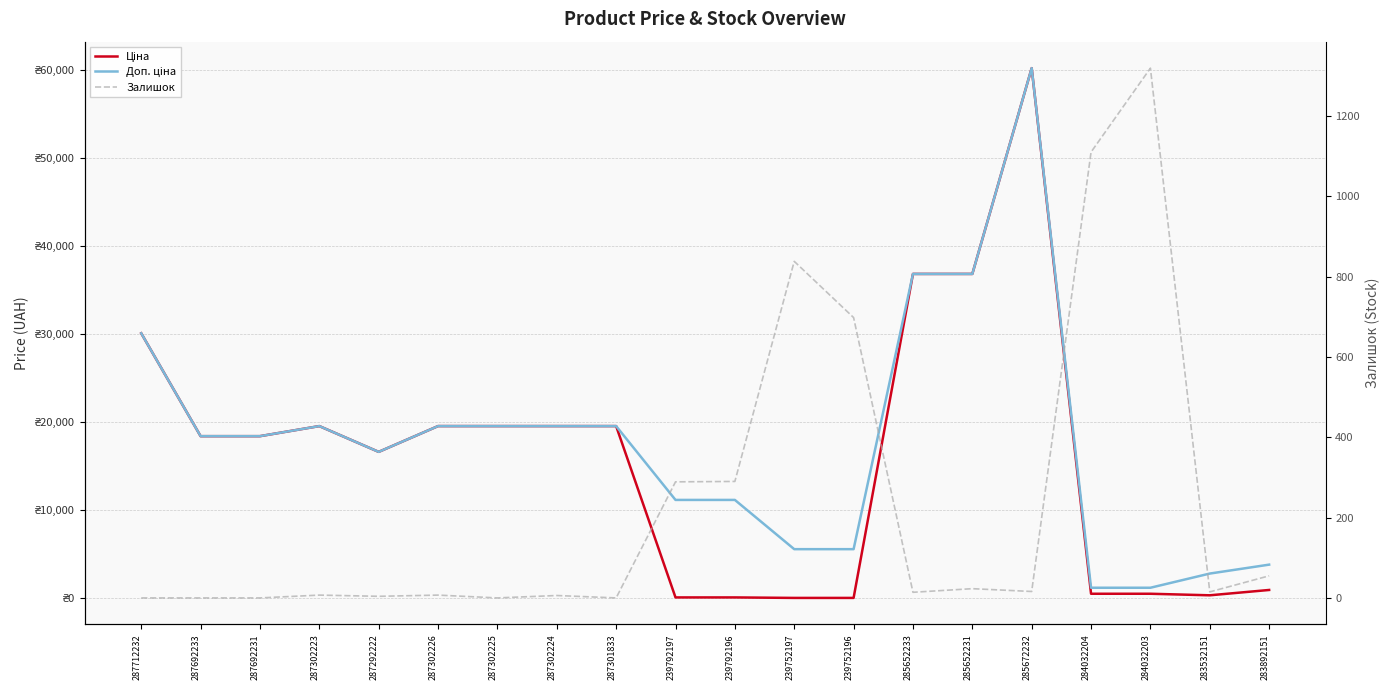

Where does the Ціна series first go above 18420?

287712232